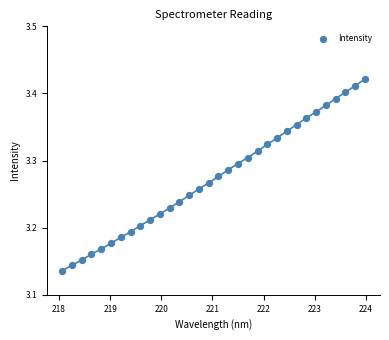

What is the range of X values (max minus min)?

5.9